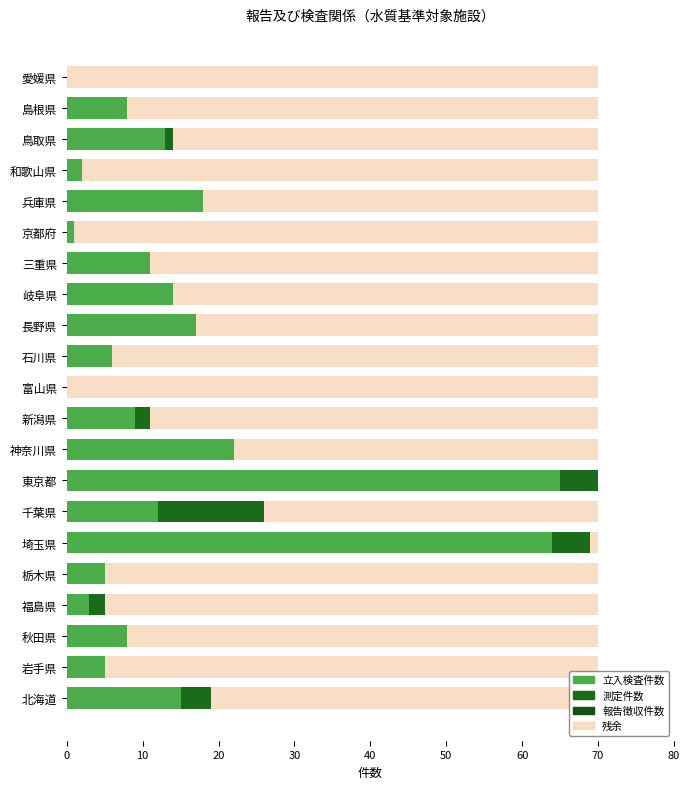

How many distinct data groups are displayed?

3